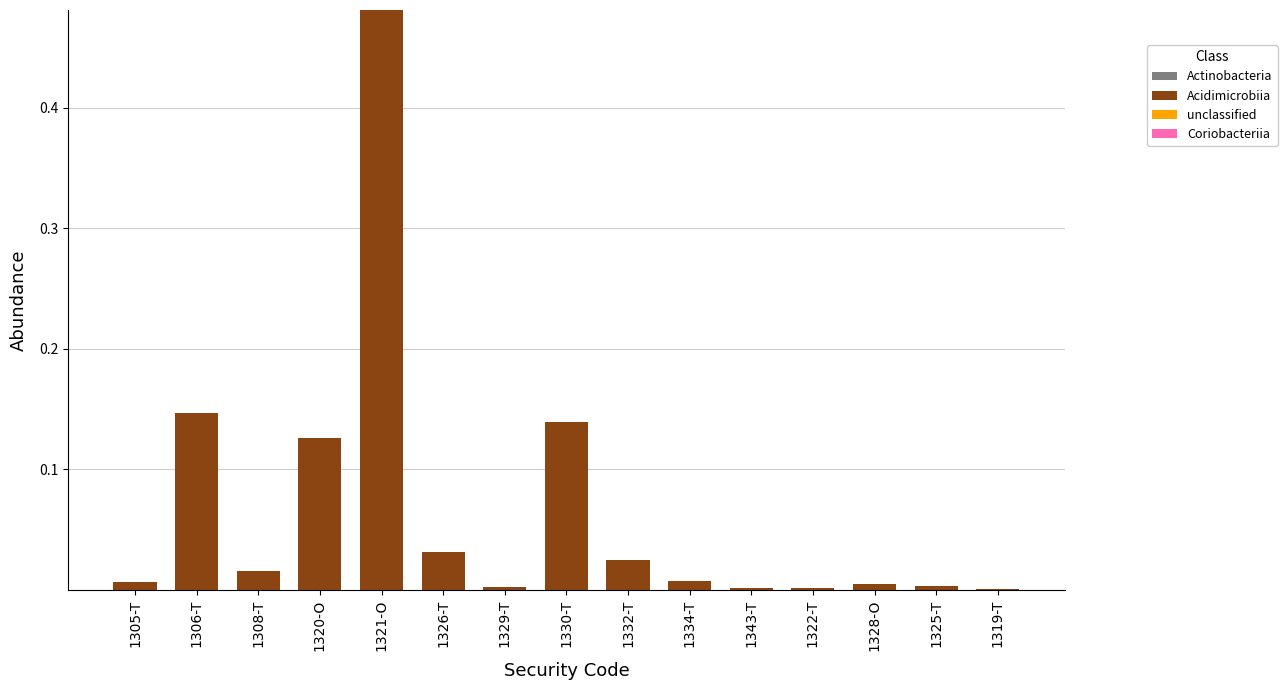

The value of Coriobacteriia at 1330-T is 0.0. True or false?

False